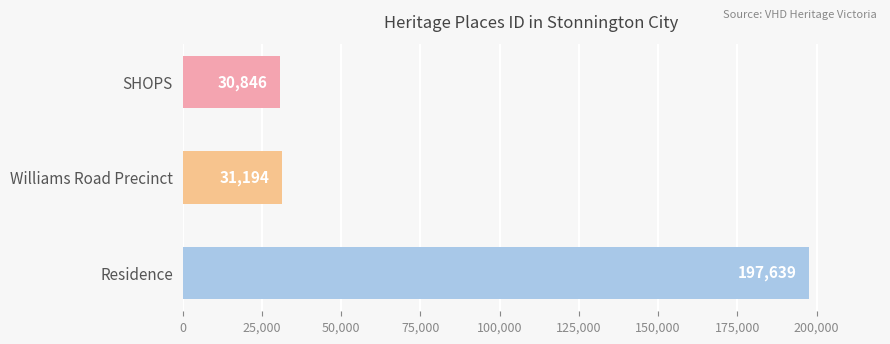

Count the number of data series in this chart.

1